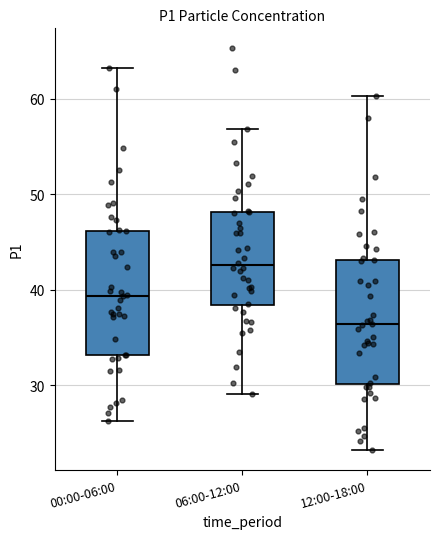

Where does the median line of the box for 12:00-18:00 sit on the y-axis? The values are not printed on the chart, so give them approximately, as read against the axis.

36